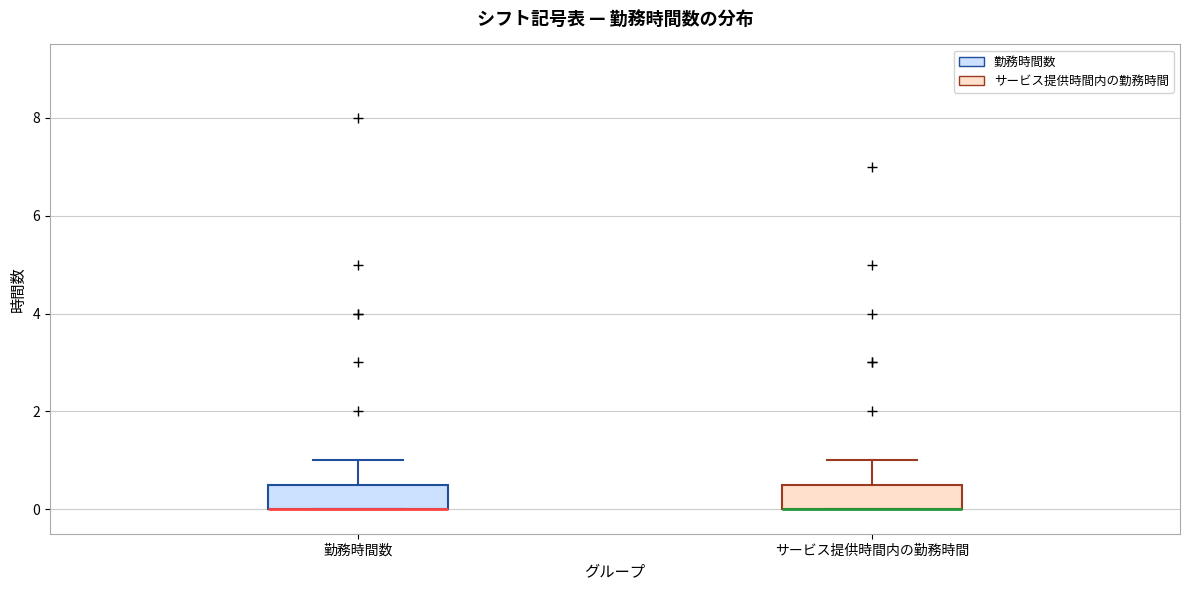

Reading left to right, read every box against the y-axis: the position of its median line, the range the box covers, and the ends of its whiskers. The values are not printed on the chart, so give them approximately, as read against the axis.

勤務時間数: median 0.0 (drawn on the box's lower edge), box 0.0 to 0.6, whiskers 0.0 to 1.0
サービス提供時間内の勤務時間: median 0.0 (drawn on the box's lower edge), box 0.0 to 0.6, whiskers 0.0 to 1.0